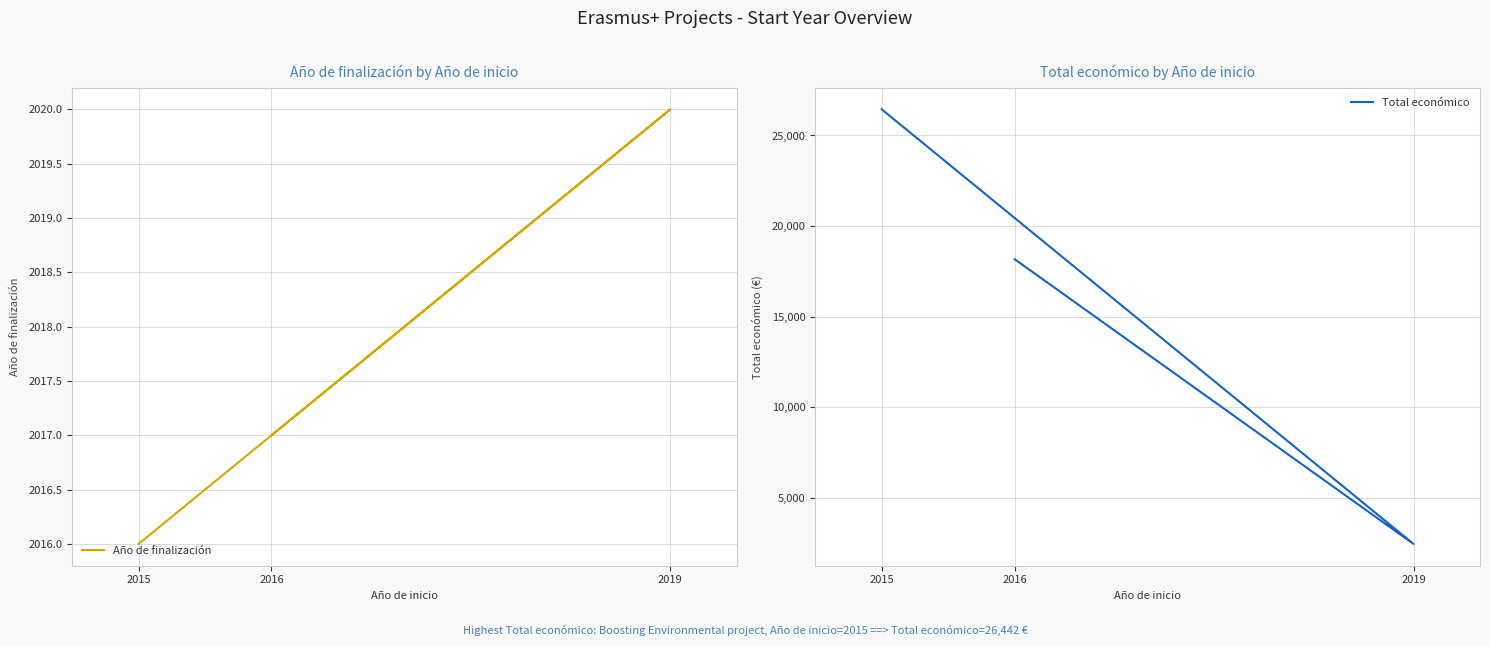

What is the sum of the Total económico values at 2016 and 2019?

20619